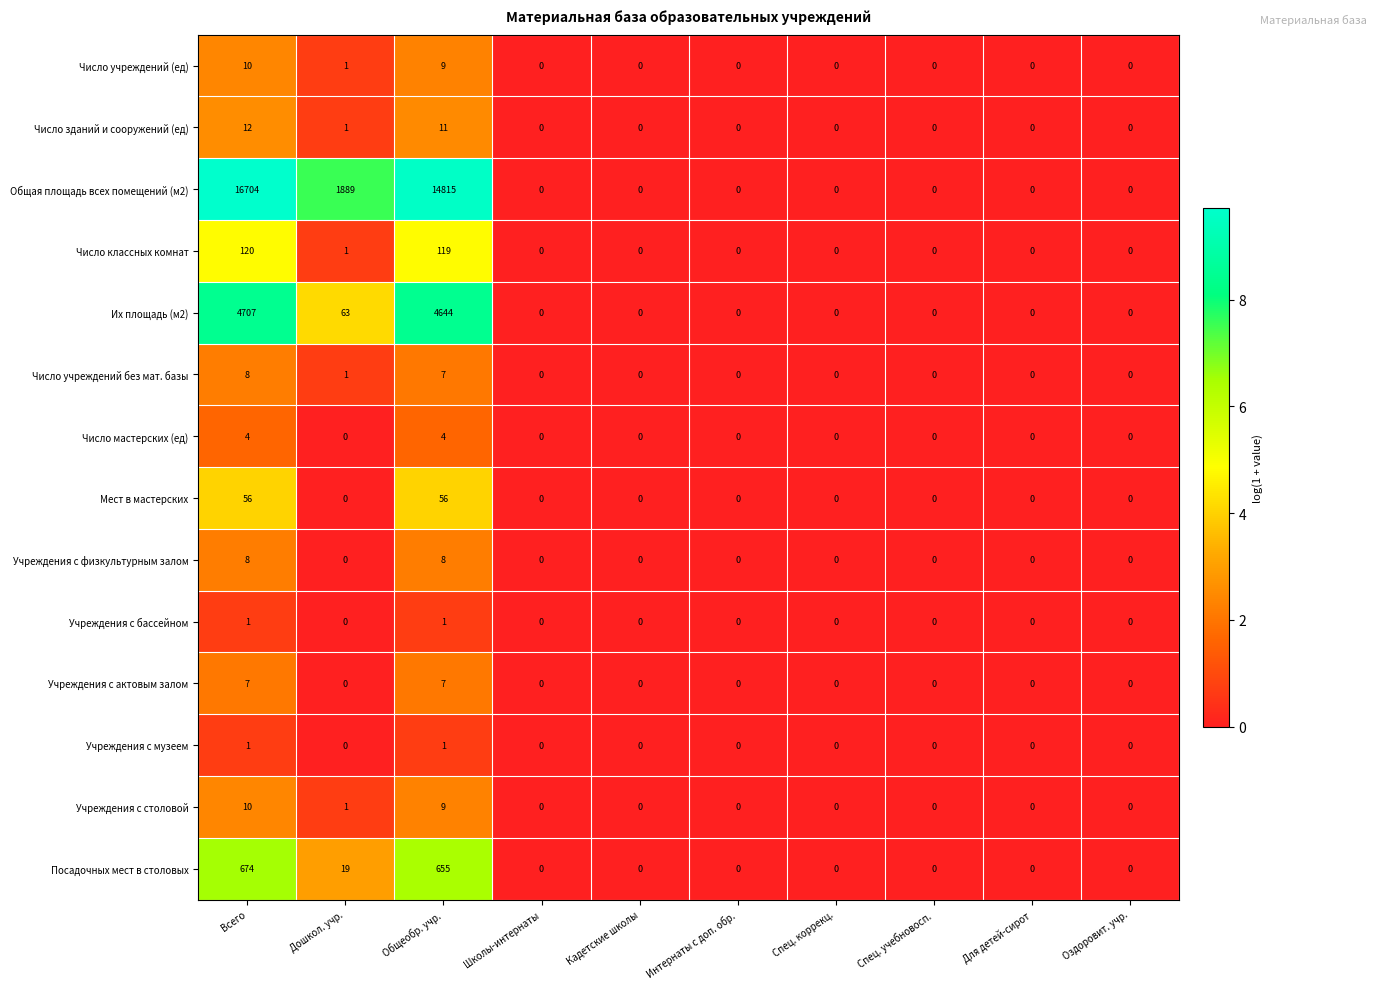

Is the value of Число учреждений без мат. базы at Дошкол. учр. greater than the value of Число мастерских (ед) at Спец. учебновосп.?

Yes